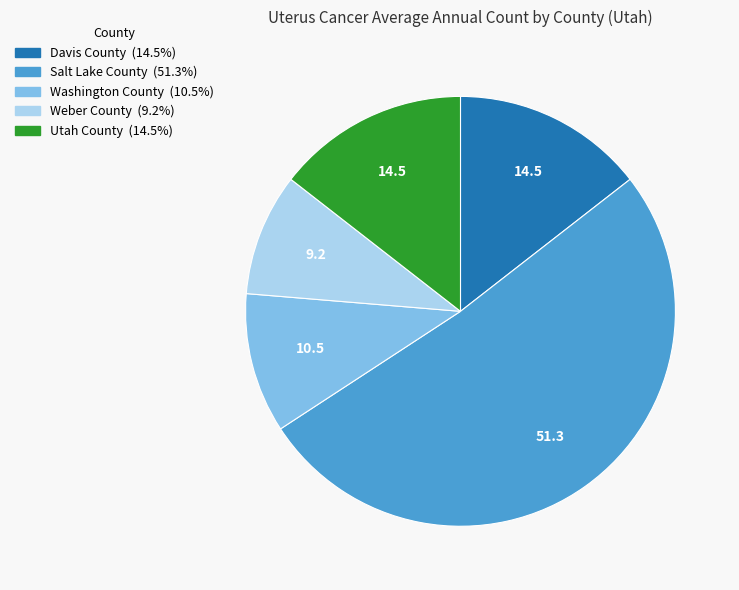

Which slice is the smallest?

Weber County